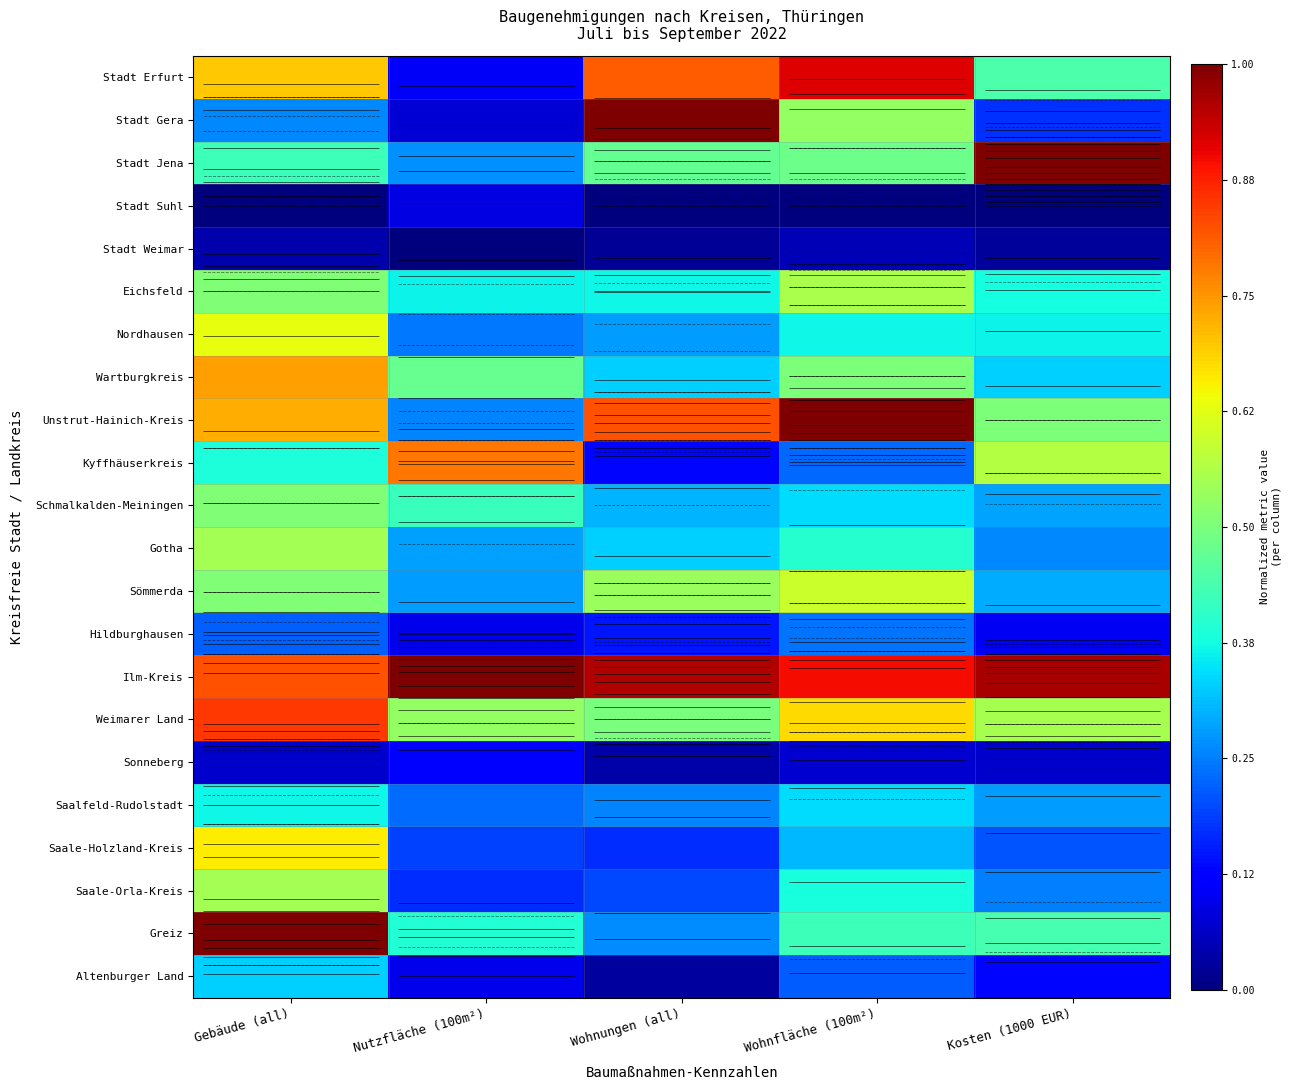

At which category does the chart reach its minimum across all series?

Gebäude (all)